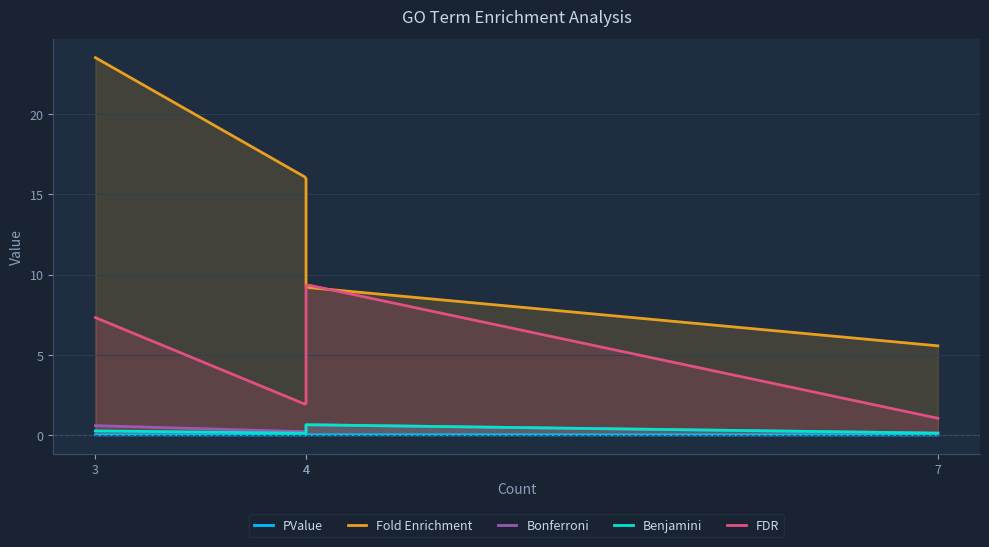

Which category has the lowest value across all series?

7